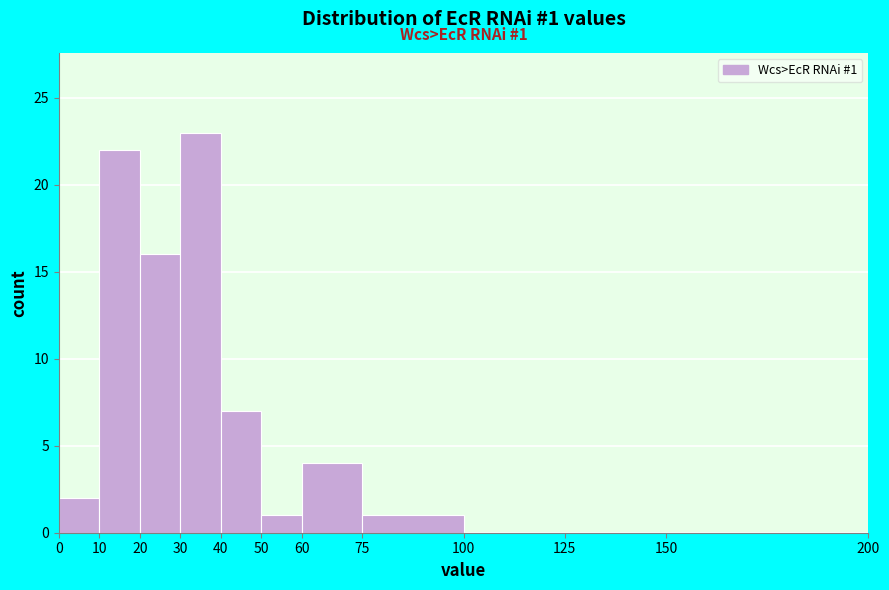

Over which range of the x-axis is the bar tallest?

30 to 40